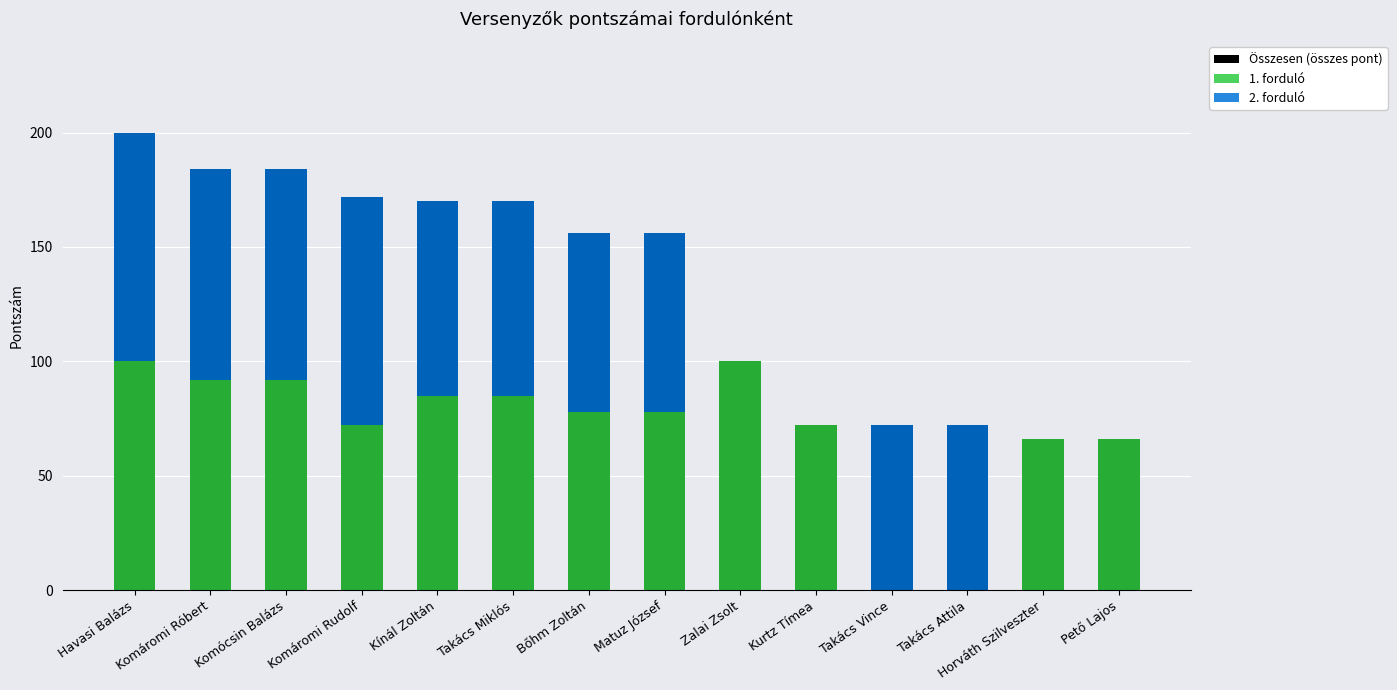

Is it true that 2. forduló equals 100 at Komáromi Rudolf?

True